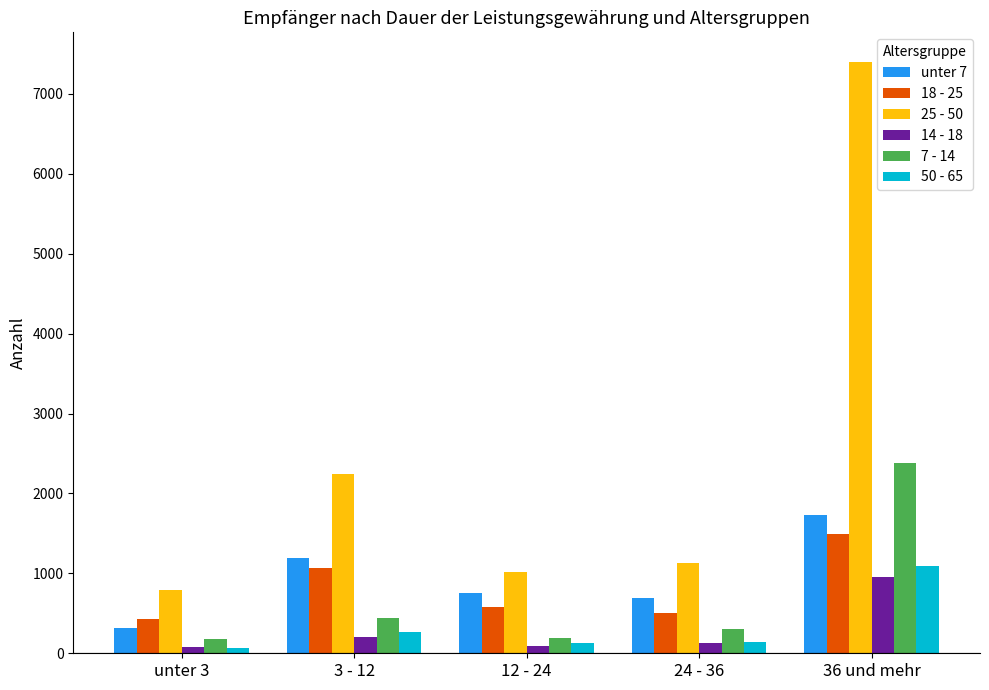

Is it true that unter 7 equals 320 at unter 3?

True